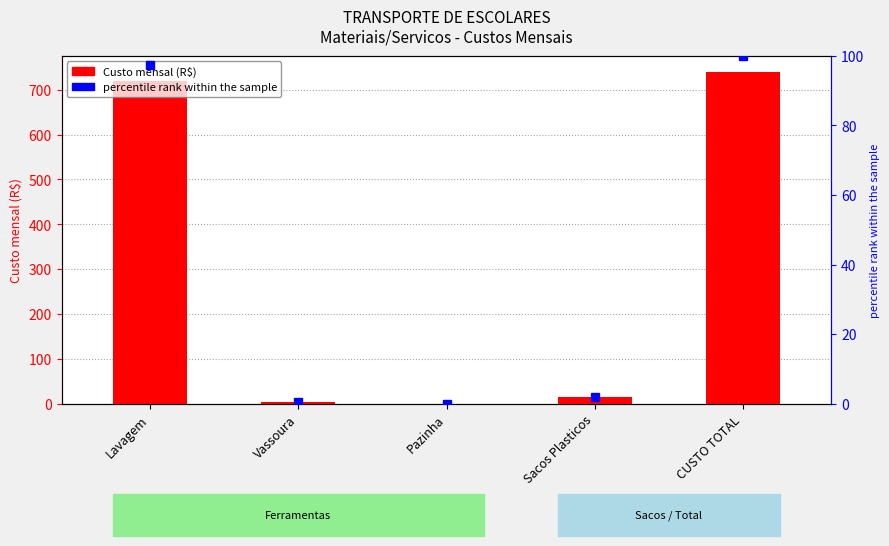

The percentile rank within the sample series shows 0.1 at Pazinha. True or false?

True